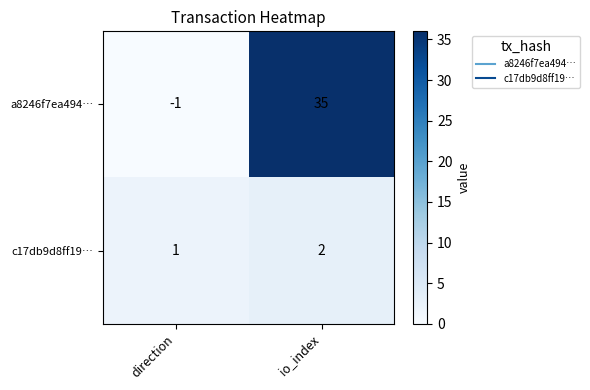

The value of a8246f7ea494… at direction is -2. True or false?

False